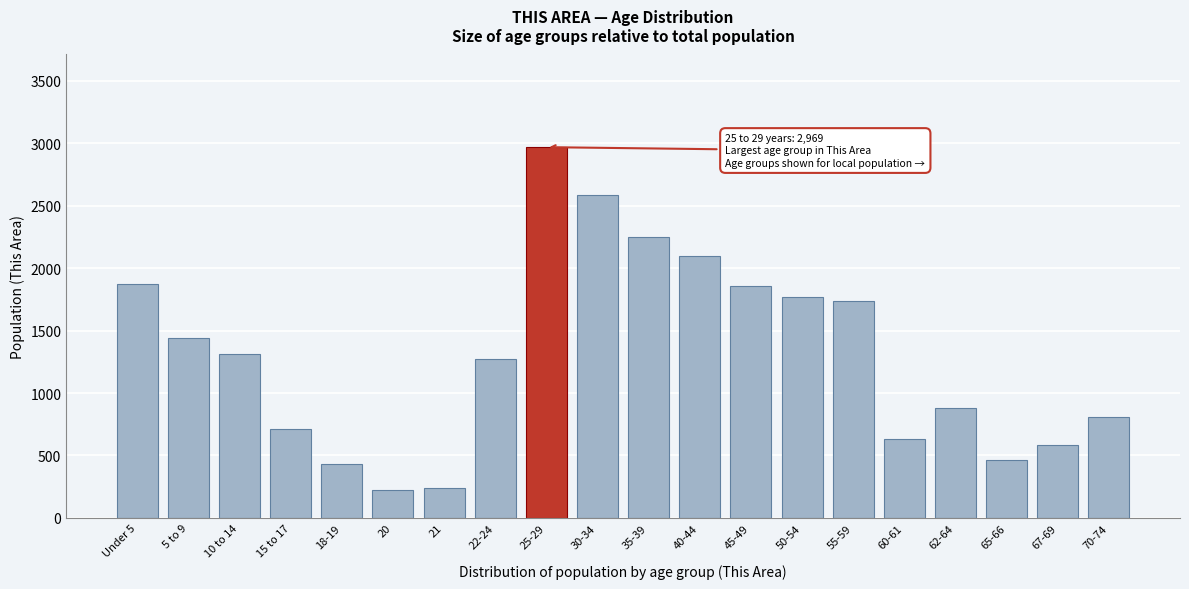

Which label corresponds to the largest value in the chart?

25-29